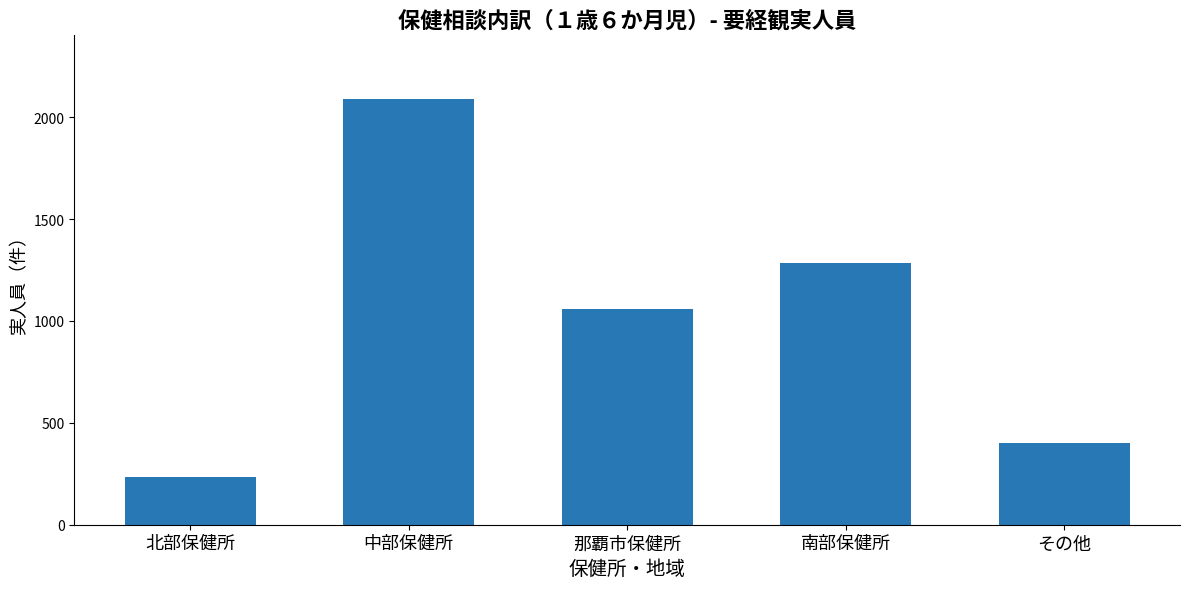

Which has a higher value, 北部保健所 or 南部保健所?

南部保健所